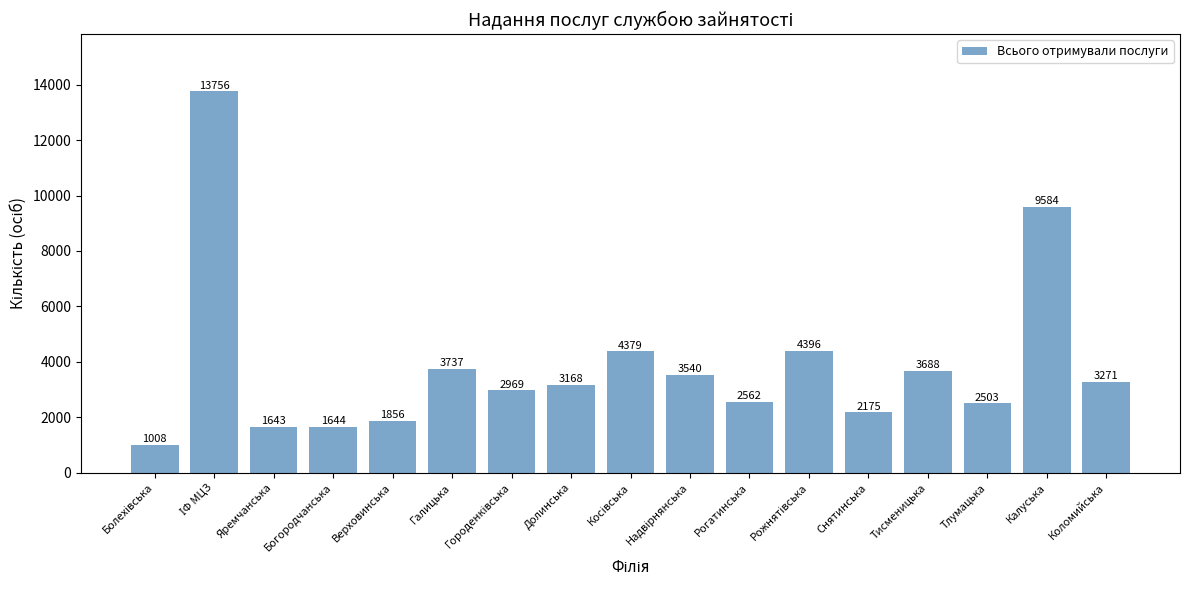

What is the ratio of the value at Коломийська to the value at Яремчанська?

2.0